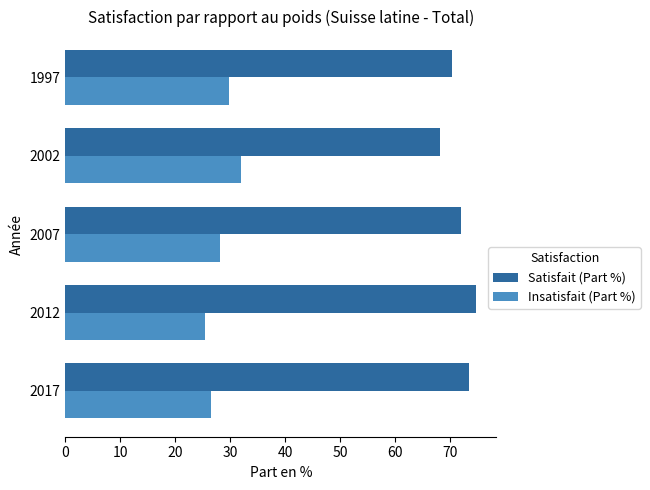

What is the smallest value displayed?

25.3